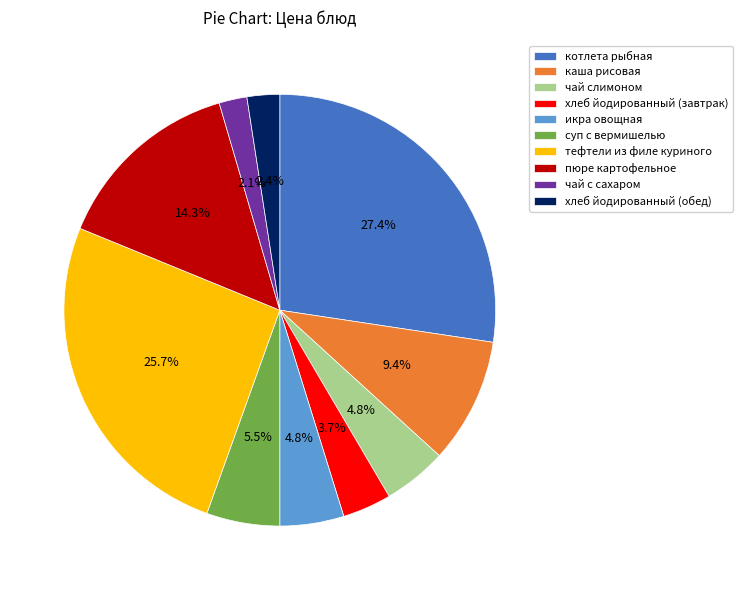

Does икра овощная represent more than half of the total?

No